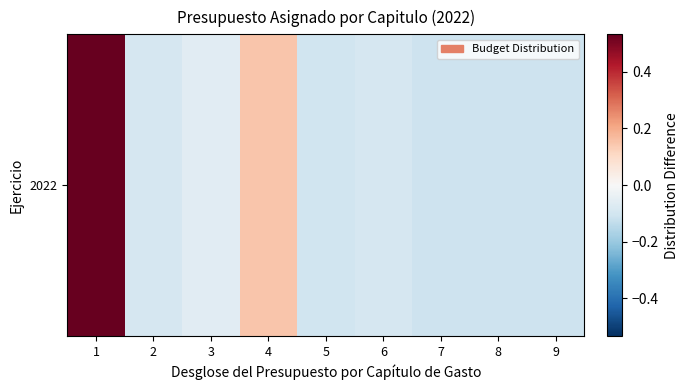

At which label does the data first exceed 0?

1